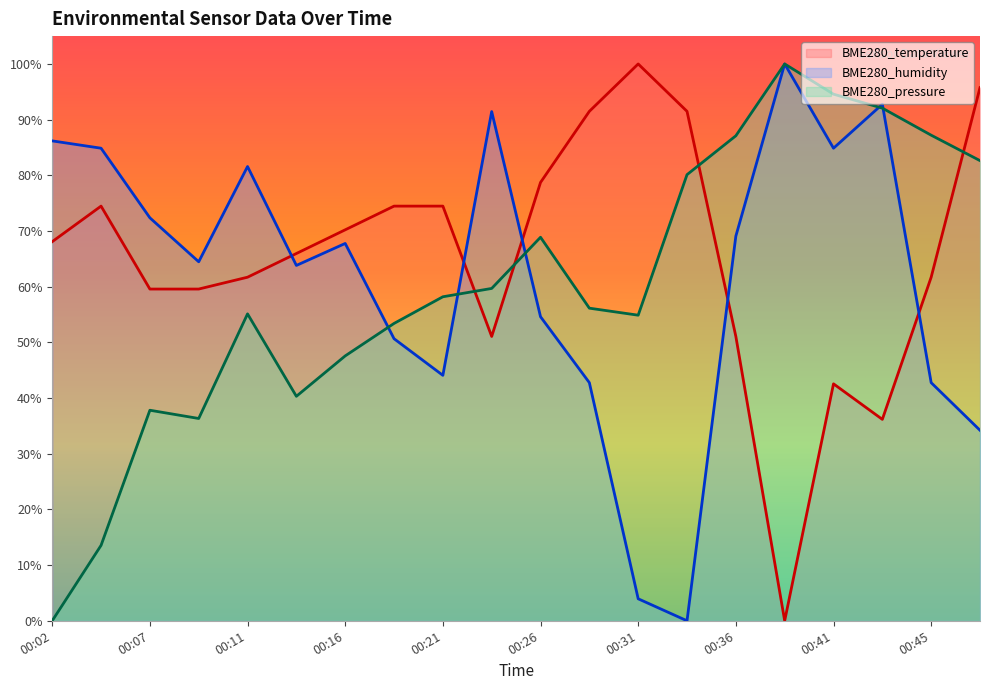

Which series ends up on top after the final intersection of BME280_pressure and BME280_temperature?

BME280_temperature